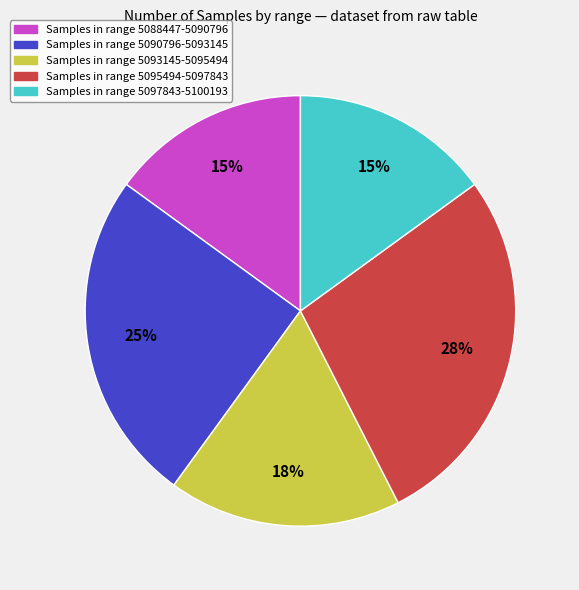

Is there any slice that represents more than half of the pie?

No